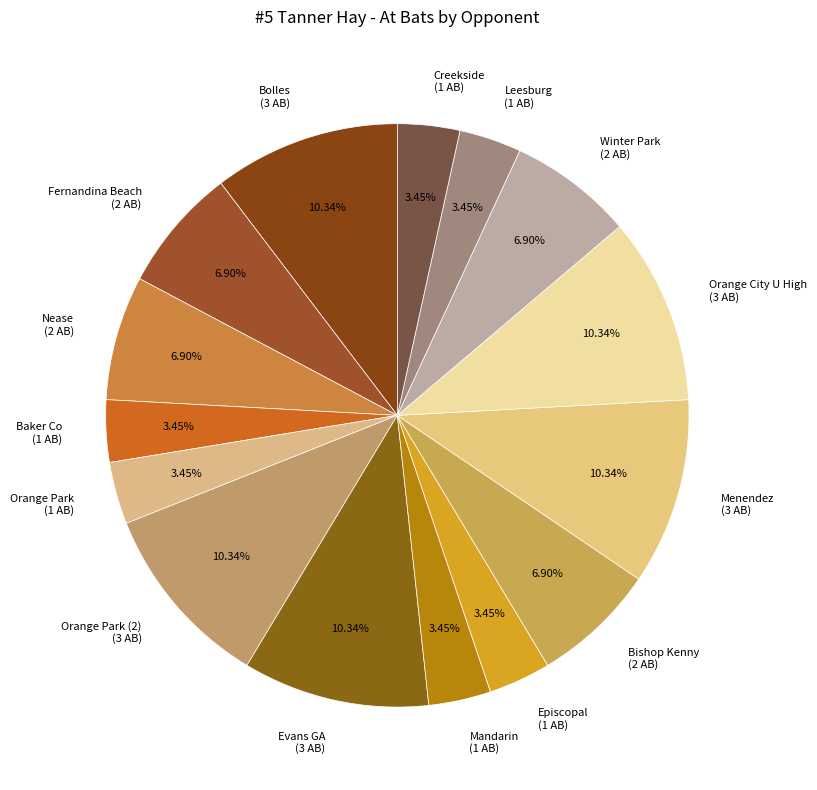

Do Winter Park (2 AB) and Leesburg (1 AB) together represent more than half of the pie?

No